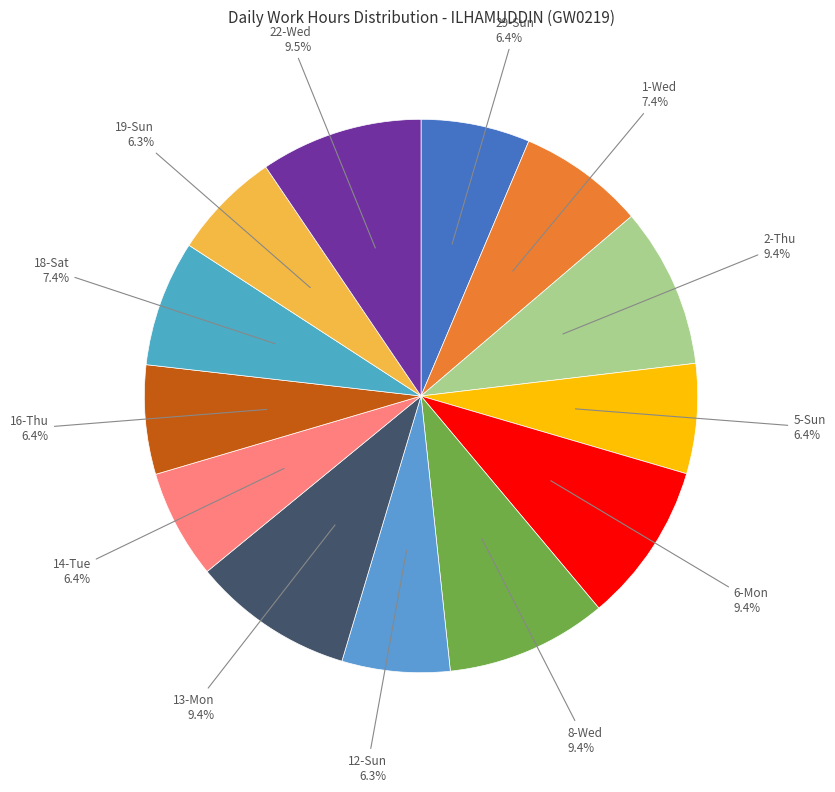

How many slices are in this pie chart?

13